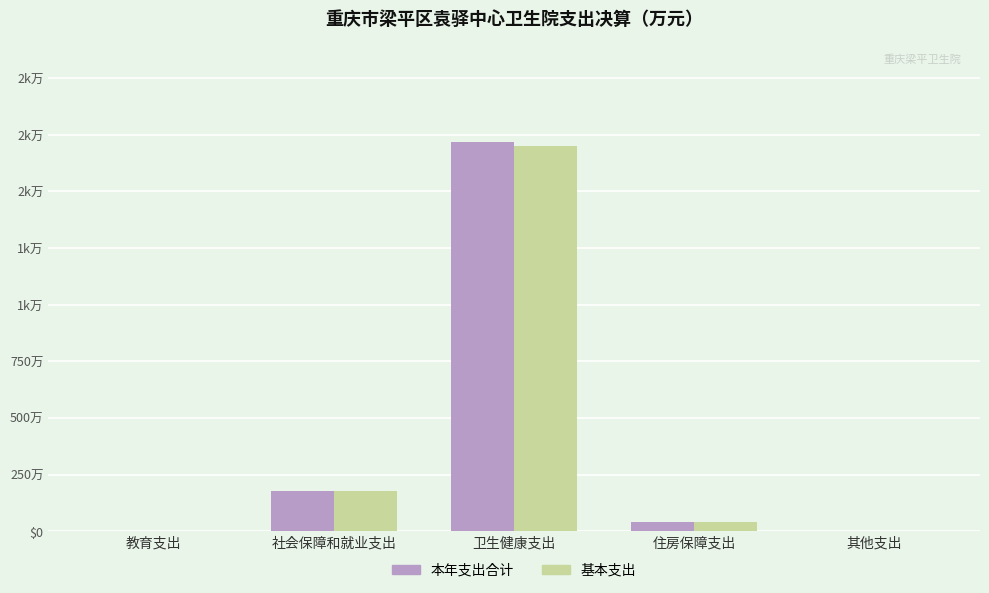

The 基本支出 series shows 0.0 at 其他支出. True or false?

True